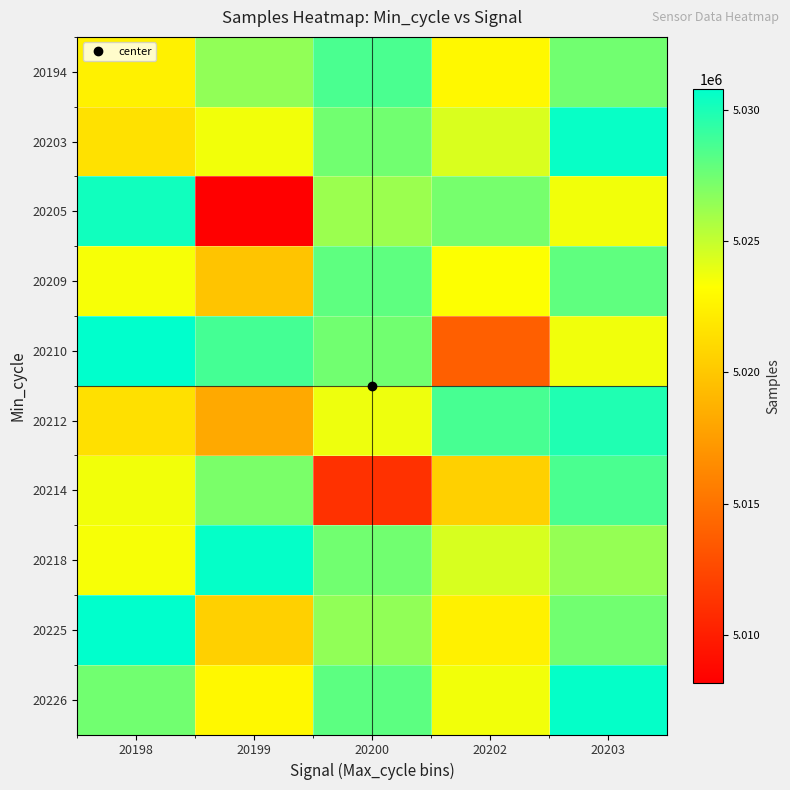

Reading right to left, list all the values displayed in this chart.

20194: 20203=5027416	20202=5022882	20200=5028572	20199=5026524	20198=5022468
20203: 20203=5030556	20202=5024390	20200=5027444	20199=5023628	20198=5021516
20205: 20203=5023638	20202=5027295	20200=5026211	20199=5008174	20198=5030291
20209: 20203=5027950	20202=5023317	20200=5028019	20199=5019780	20198=5023481
20210: 20203=5023680	20202=5013823	20200=5027429	20199=5028770	20198=5030814
20212: 20203=5029866	20202=5028689	20200=5023753	20199=5018245	20198=5021476
20214: 20203=5028572	20202=5020476	20200=5011123	20199=5027187	20198=5023628
20218: 20203=5026360	20202=5024440	20200=5027444	20199=5030676	20198=5023481
20225: 20203=5027429	20202=5022468	20200=5026524	20199=5020476	20198=5030814
20226: 20203=5030676	20202=5023638	20200=5028063	20199=5022882	20198=5027416